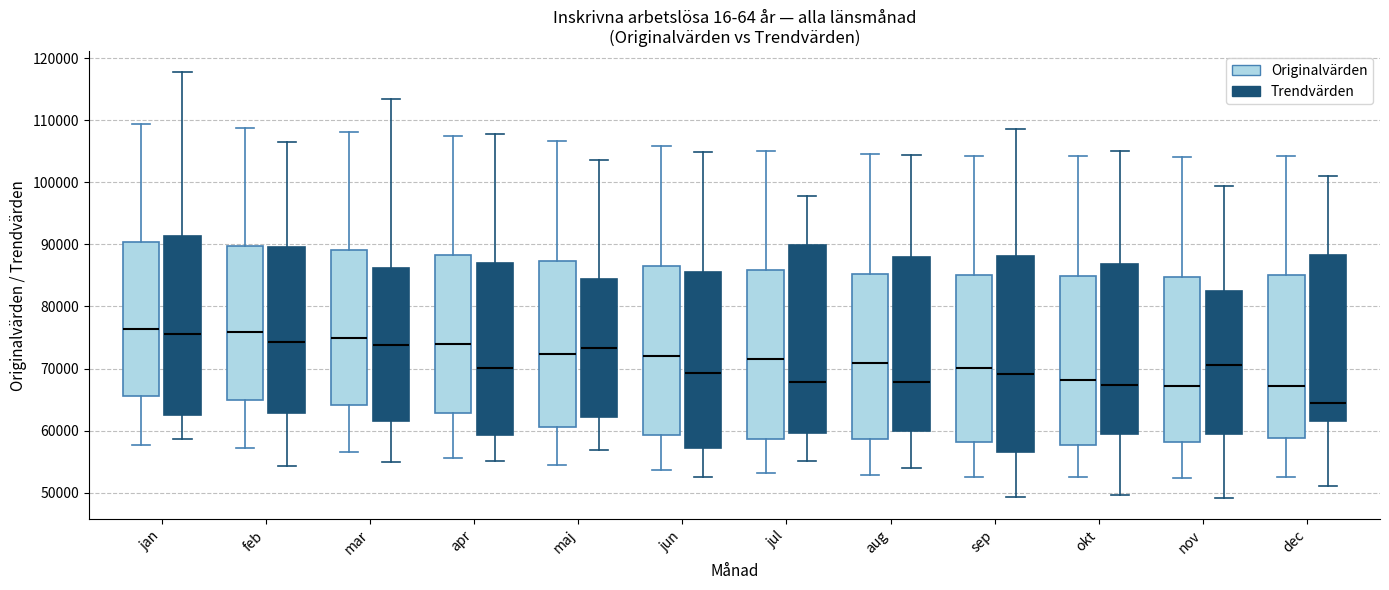

Where does the median line of the box for jul (Originalvärden) sit on the y-axis? The values are not printed on the chart, so give them approximately, as read against the axis.

72000